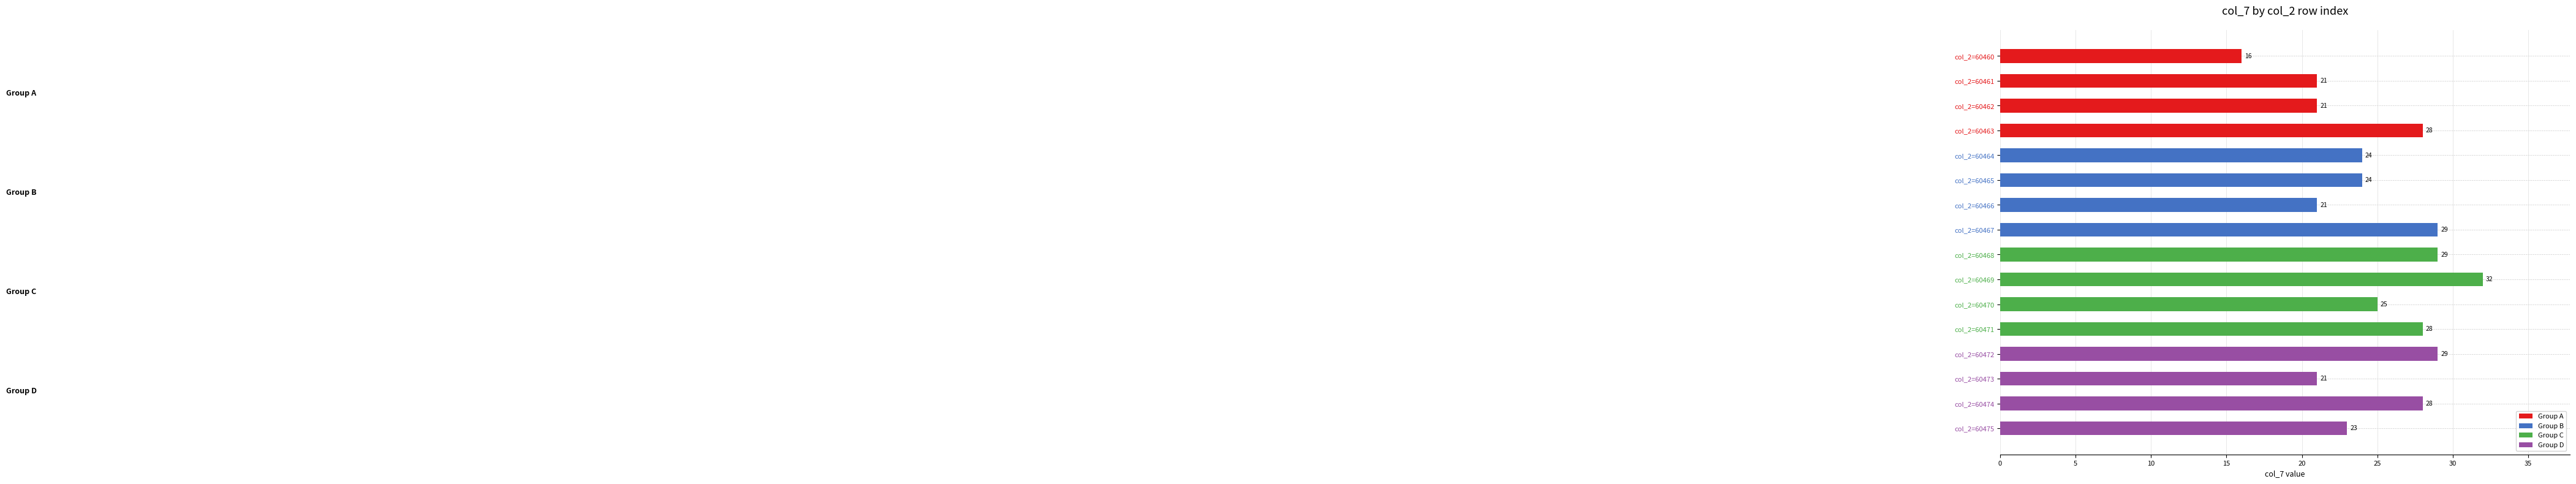

How many series are shown in this chart?

1